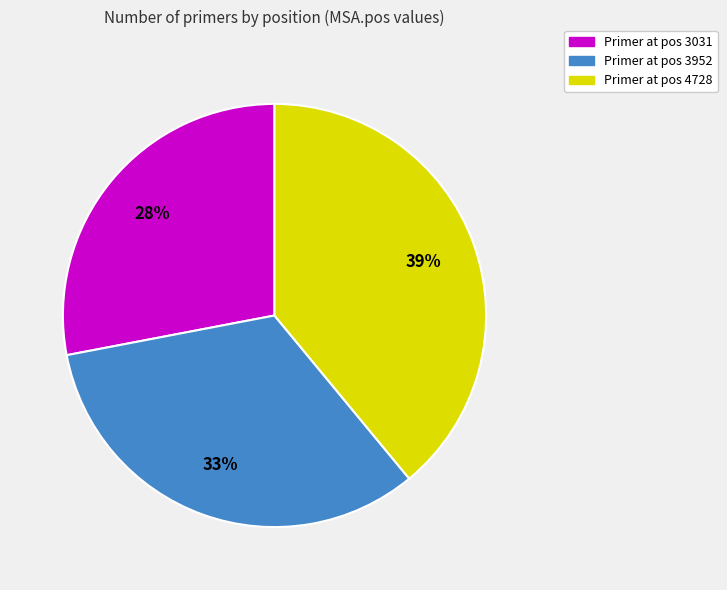

Is there a majority slice in this chart?

No